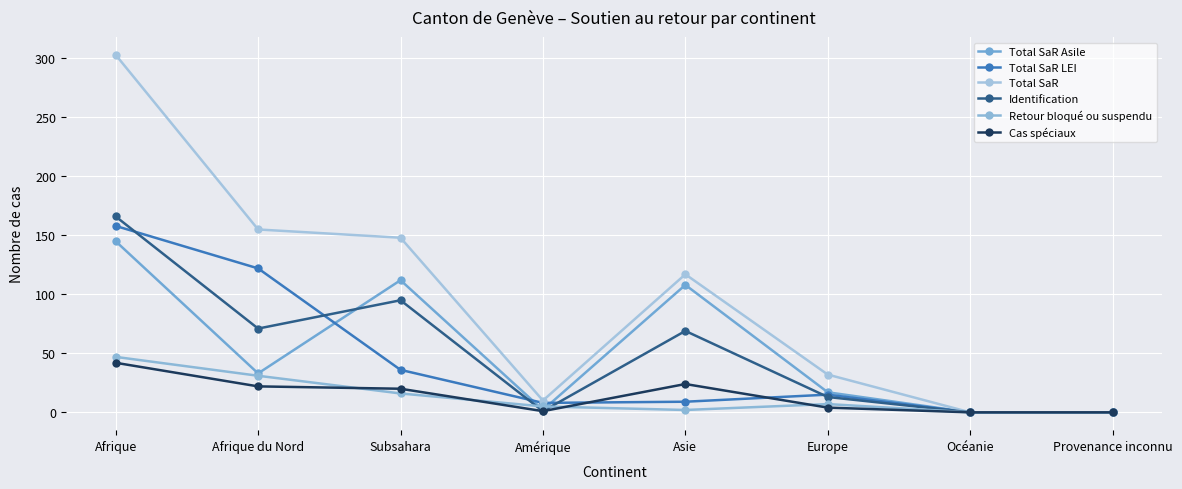

How many lines are shown in the chart?

6